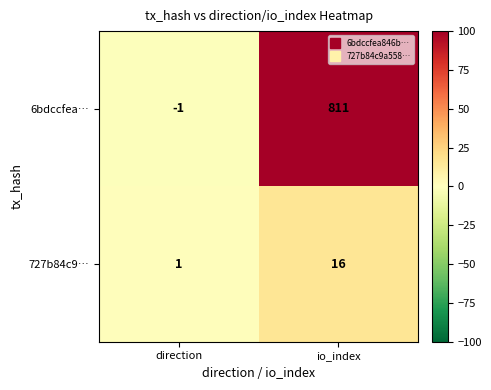

Rank the series by their average value, from highest to lowest.

6bdccfea…, 727b84c9…